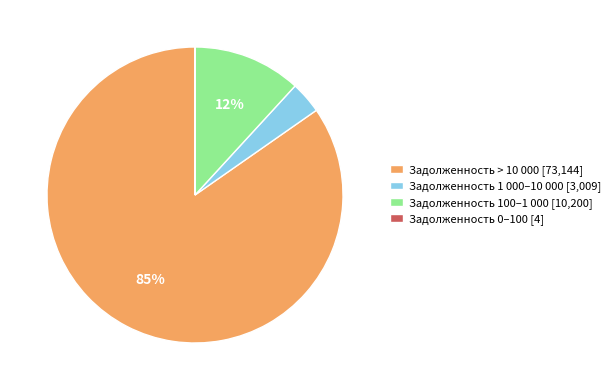

Between Задолженность 100–1 000 [10,200] and Задолженность > 10 000 [73,144], which is larger?

Задолженность > 10 000 [73,144]